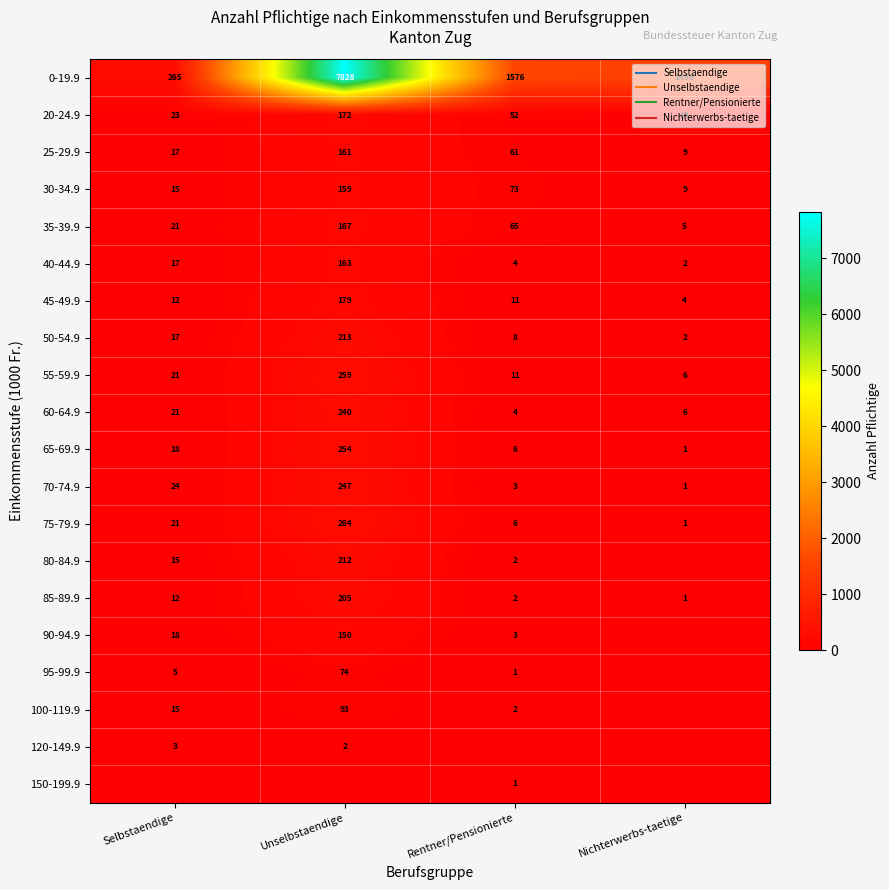

True or false: 50-54.9 has a value of 2 at Nichterwerbs-taetige.

True